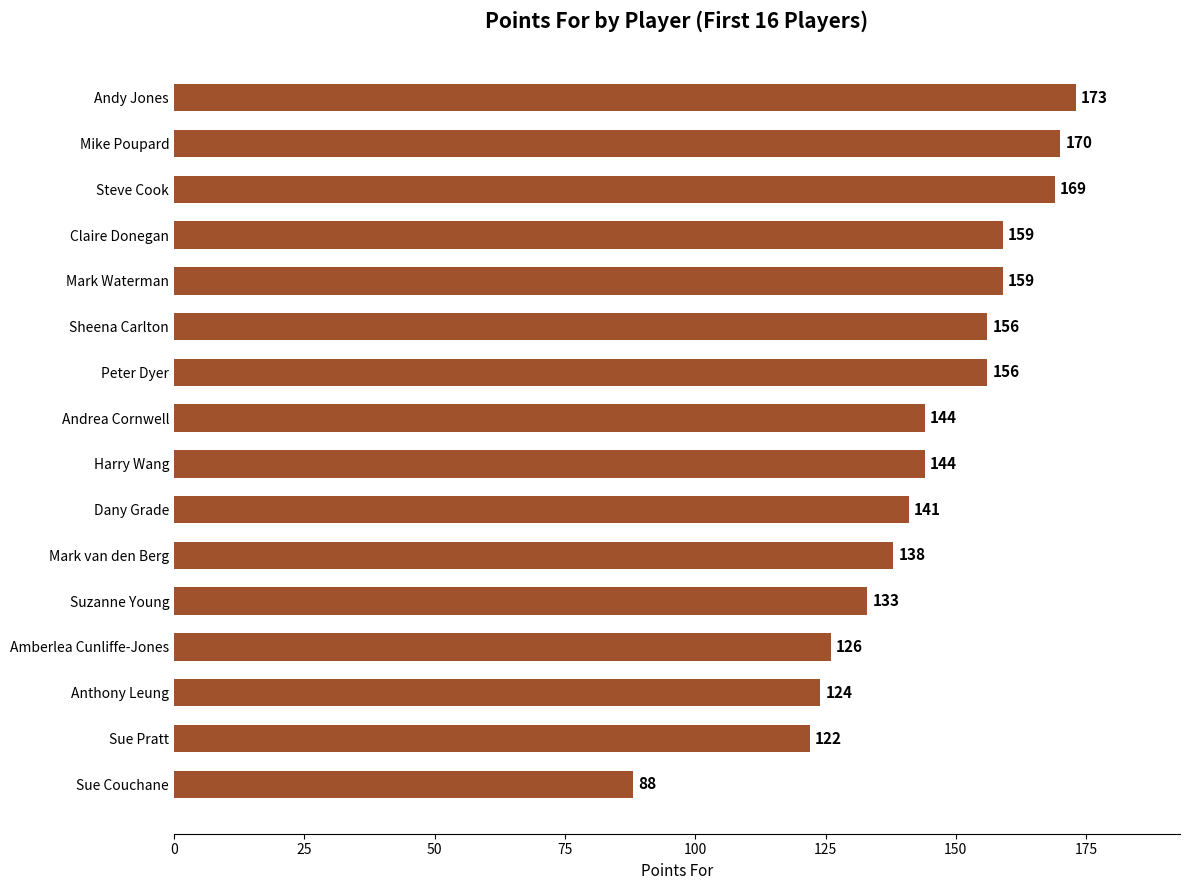

The value at Mike Poupard is 170. True or false?

True